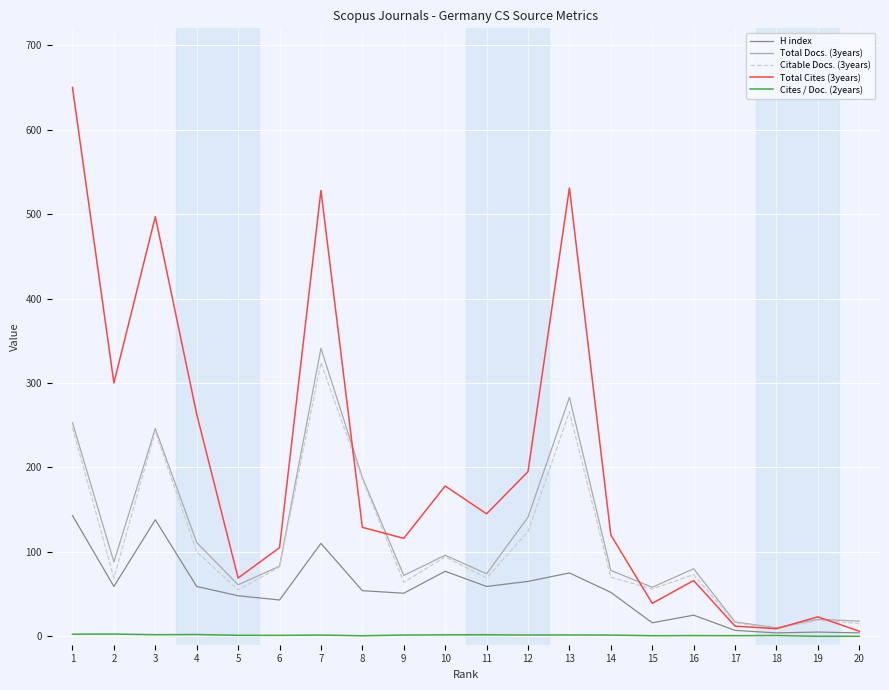

True or false: Citable Docs. (3years) has a value of 79.9 at 3.

False